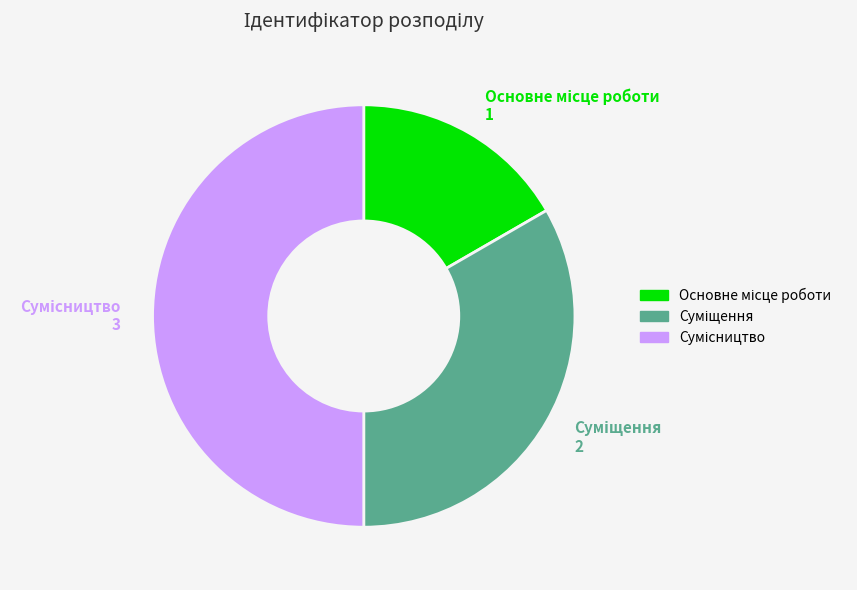

To the nearest percent, what percentage of the pie is Сумісництво?

50%